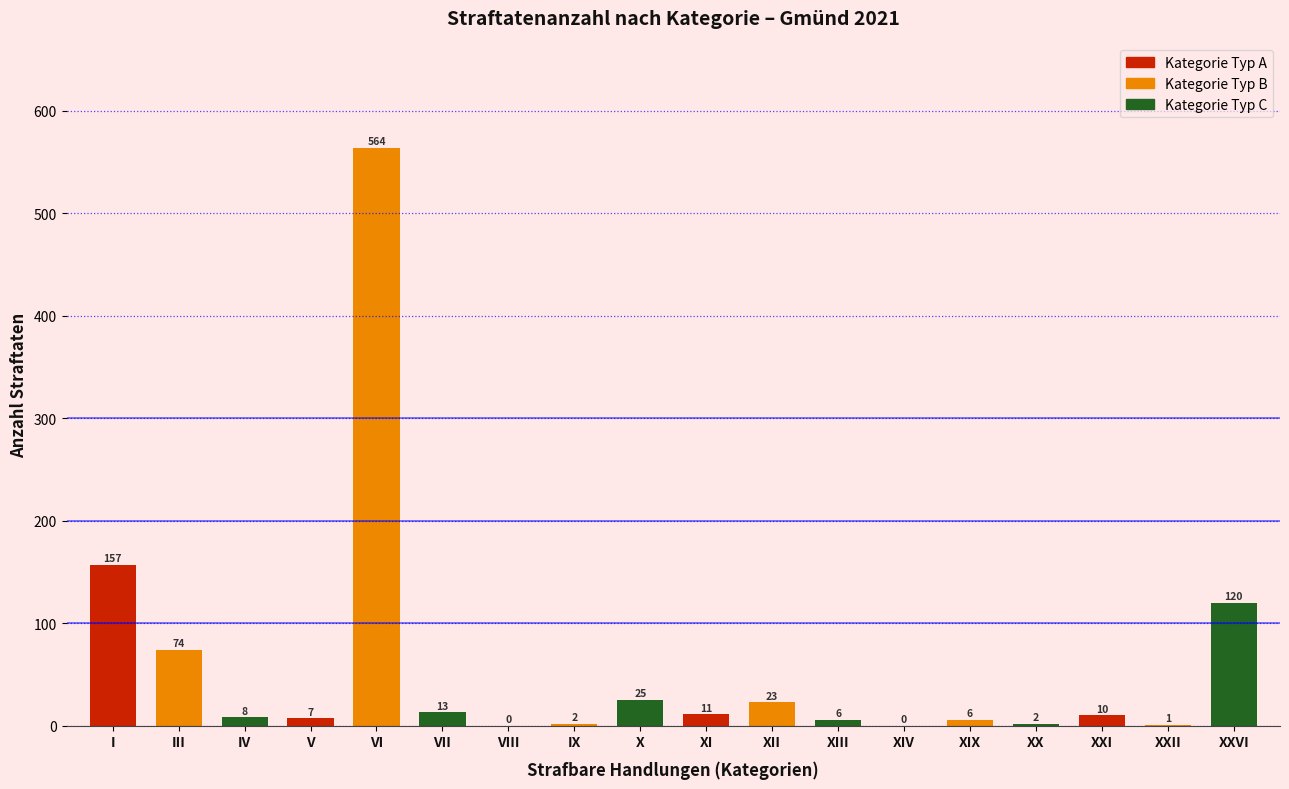

Reading right to left, what are all the values shown in this chart?

XXVI=120	XXII=1	XXI=10	XX=2	XIX=6	XIV=0	XIII=6	XII=23	XI=11	X=25	IX=2	VIII=0	VII=13	VI=564	V=7	IV=8	III=74	I=157